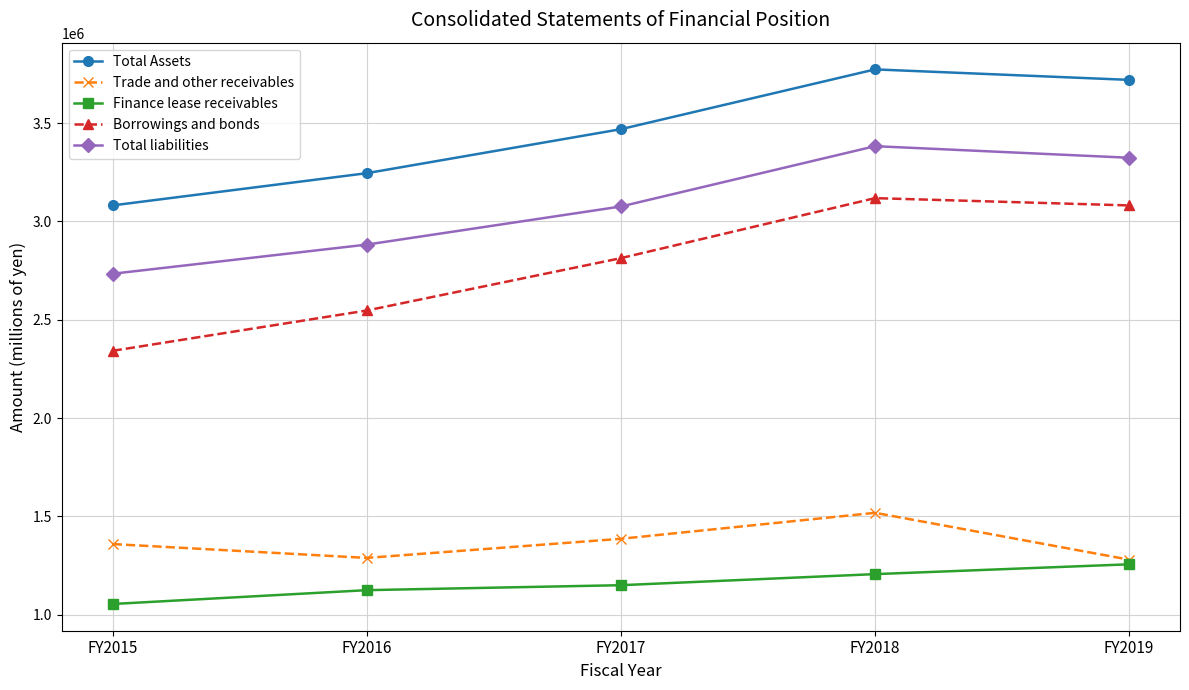

Which series has the largest total across all categories?

Total Assets